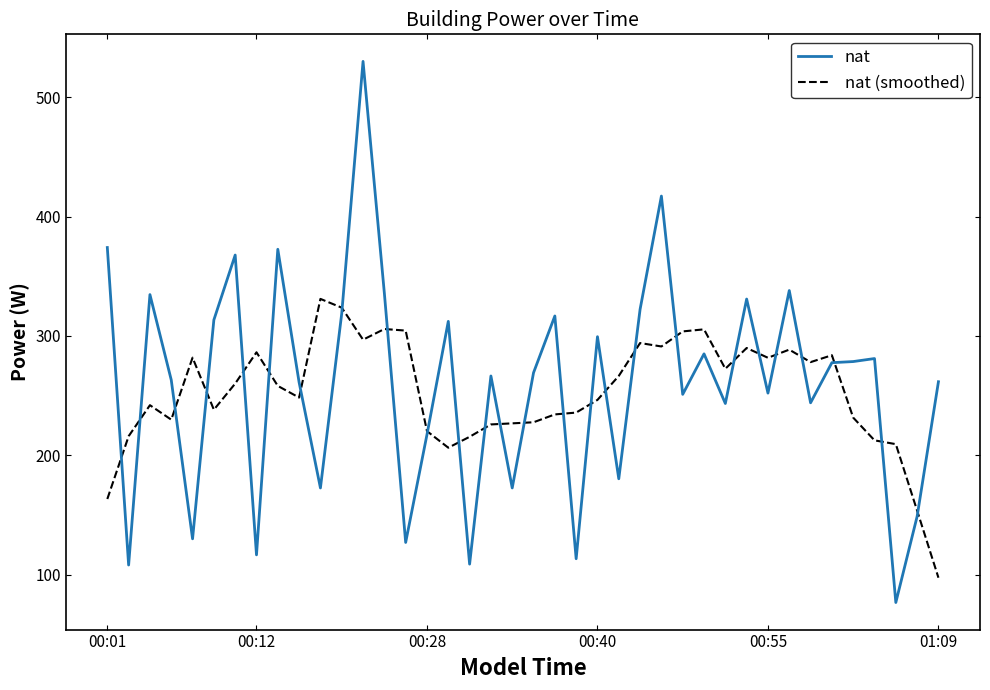

What is the maximum value for nat?

530.1